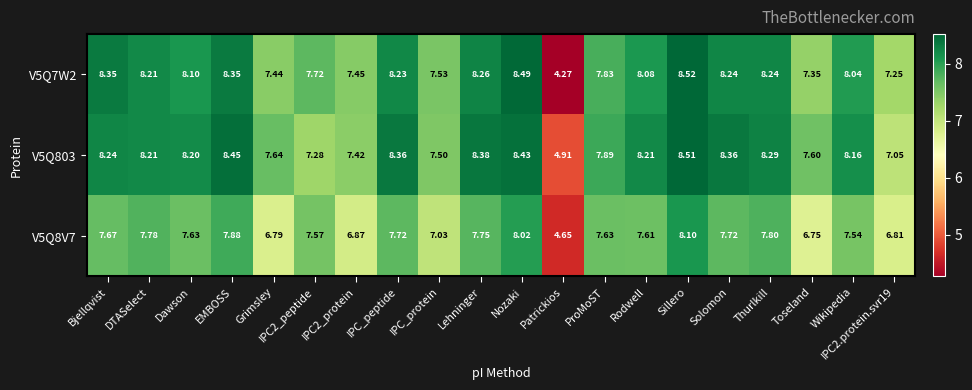

At which label does V5Q803 reach its peak?

Sillero